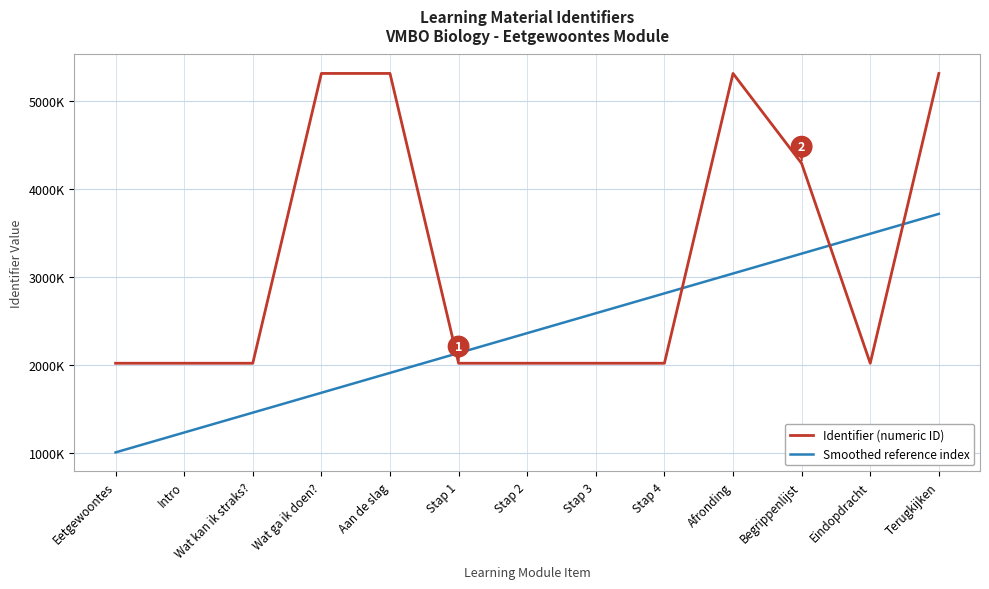

Does the chart have visible grid lines?

Yes